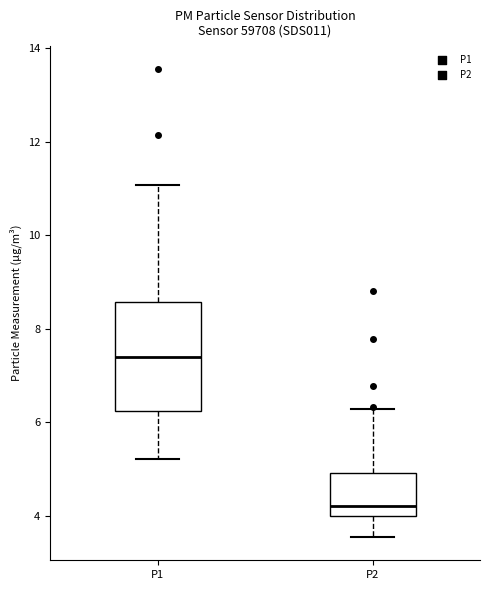

Which box's median line is the highest?

P1